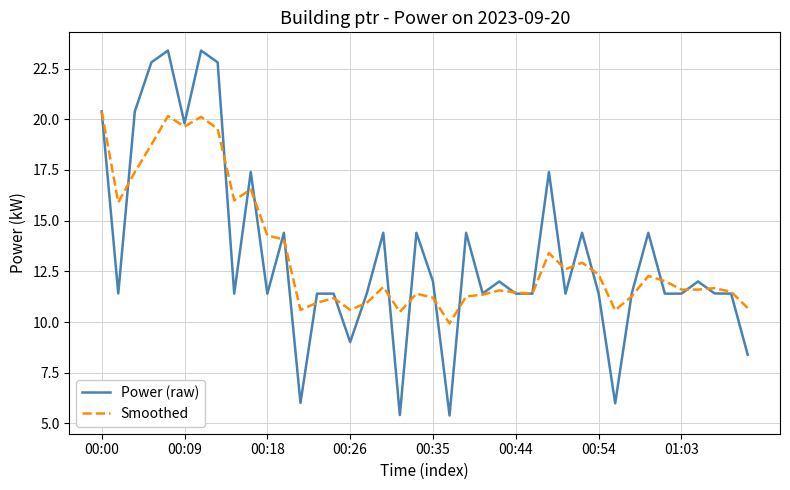

What is the maximum value shown in the chart?

23.4